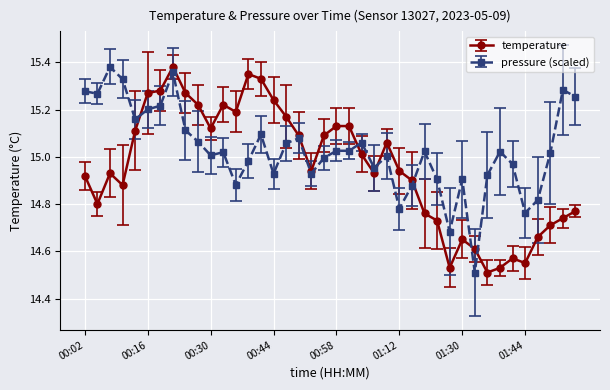

True or false: pressure (scaled) has more than 1 interior local peaks.

True